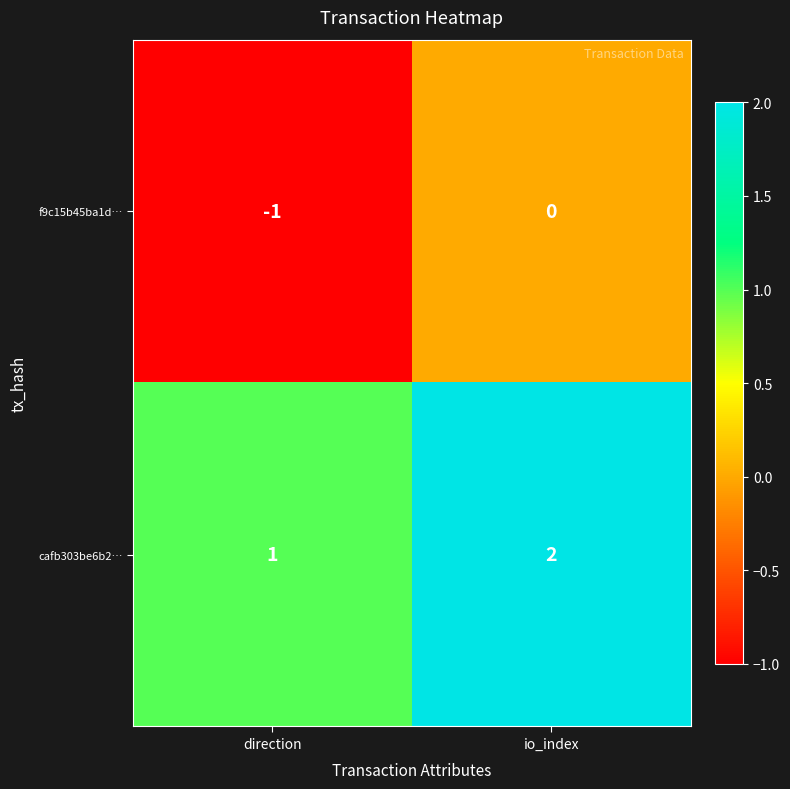

At which category is the sum across all series the highest?

io_index